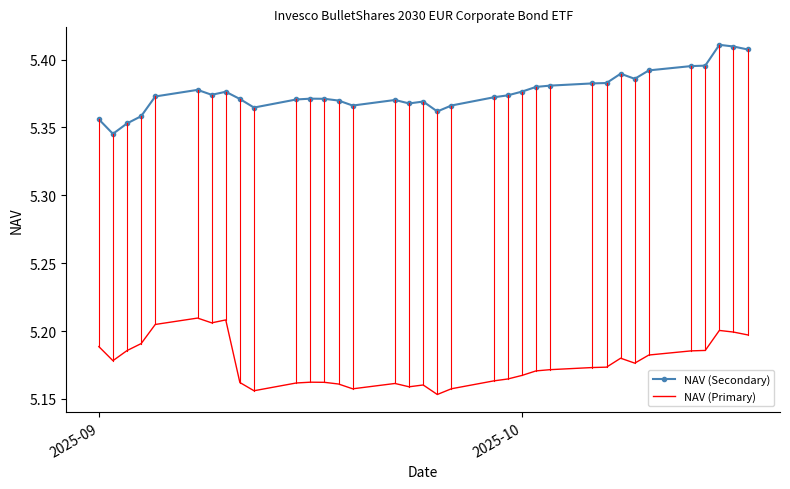

At how many categories does at least one series exceed 5?

35